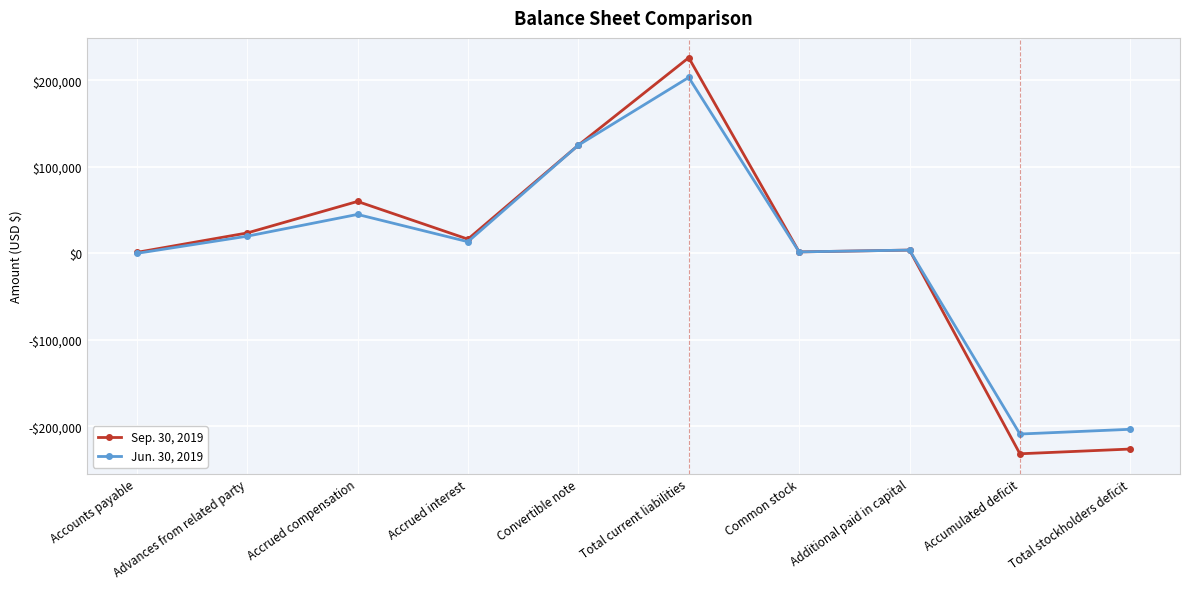

What are all the series names shown in the legend?

Sep. 30, 2019, Jun. 30, 2019